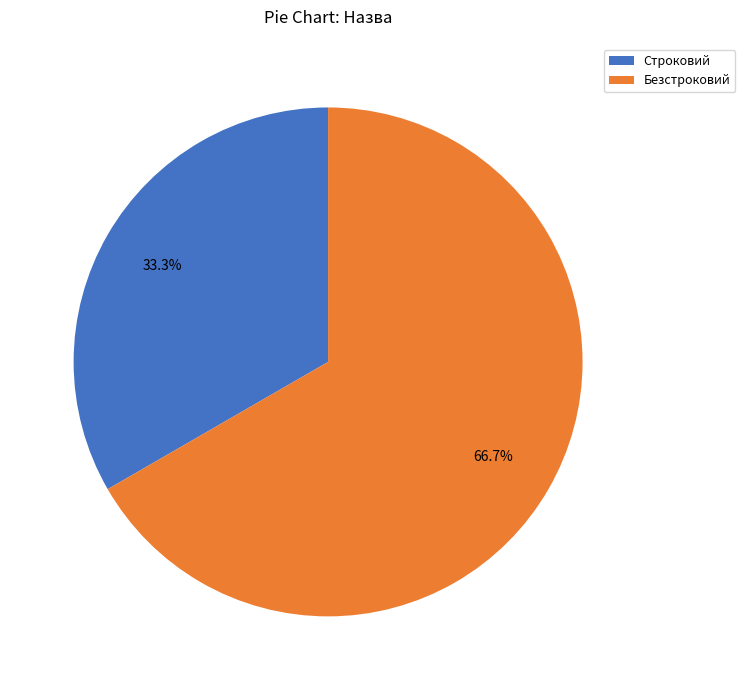

To the nearest percent, what portion does Строковий represent?

33%